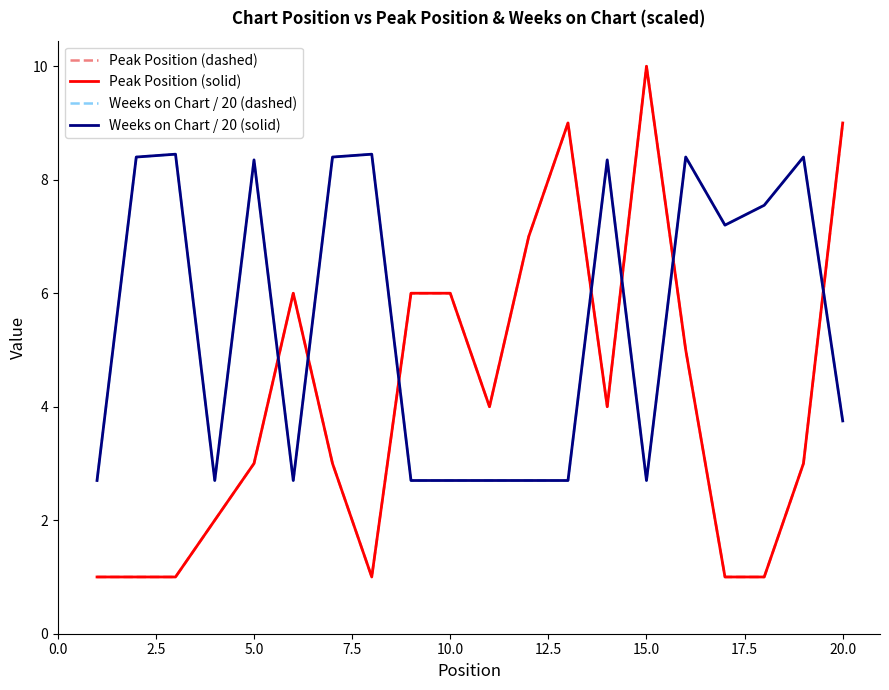

How many interior local peaks does the Peak Position (dashed) series have?

3